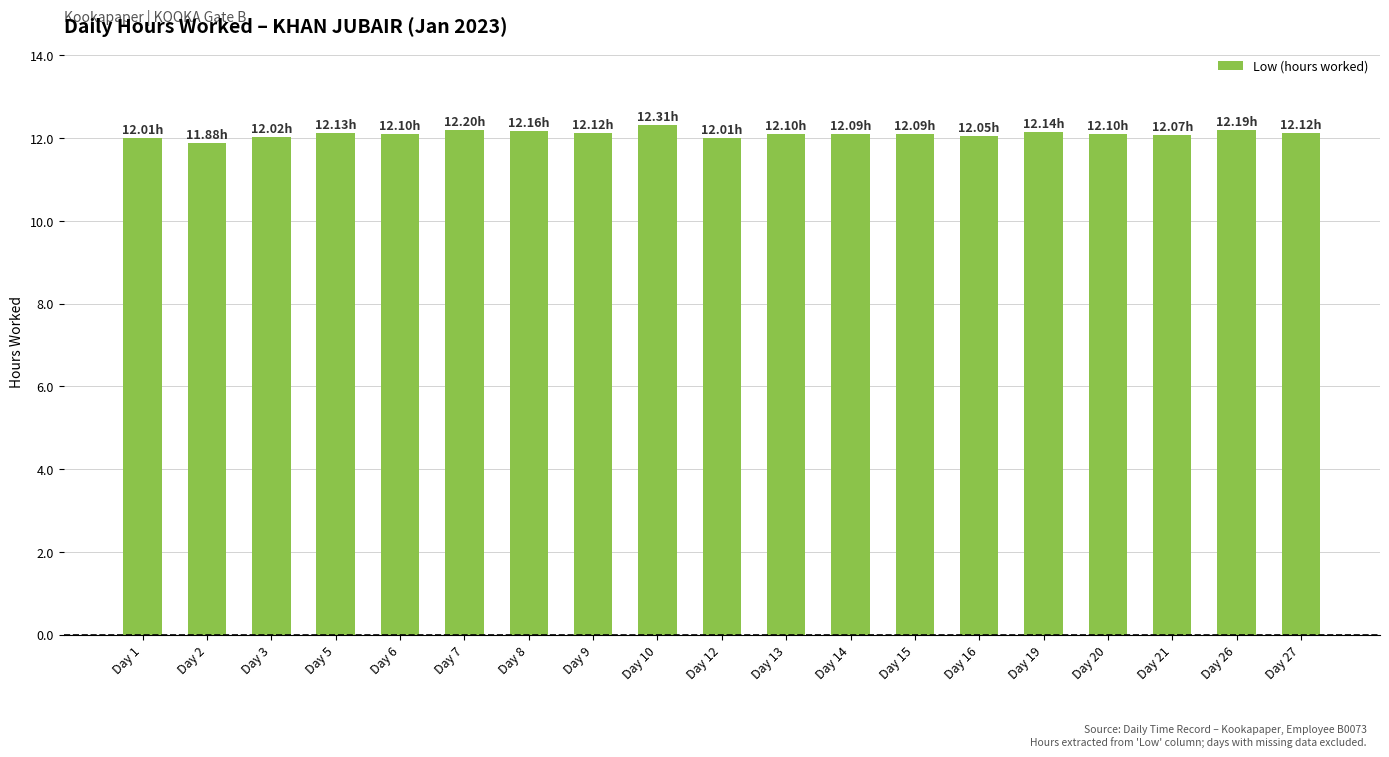

What is the smallest value displayed?

11.9